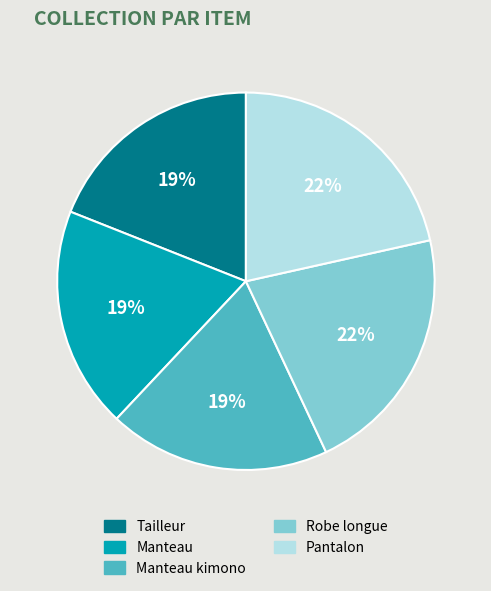

To the nearest percent, what is the average slice percentage?

20%